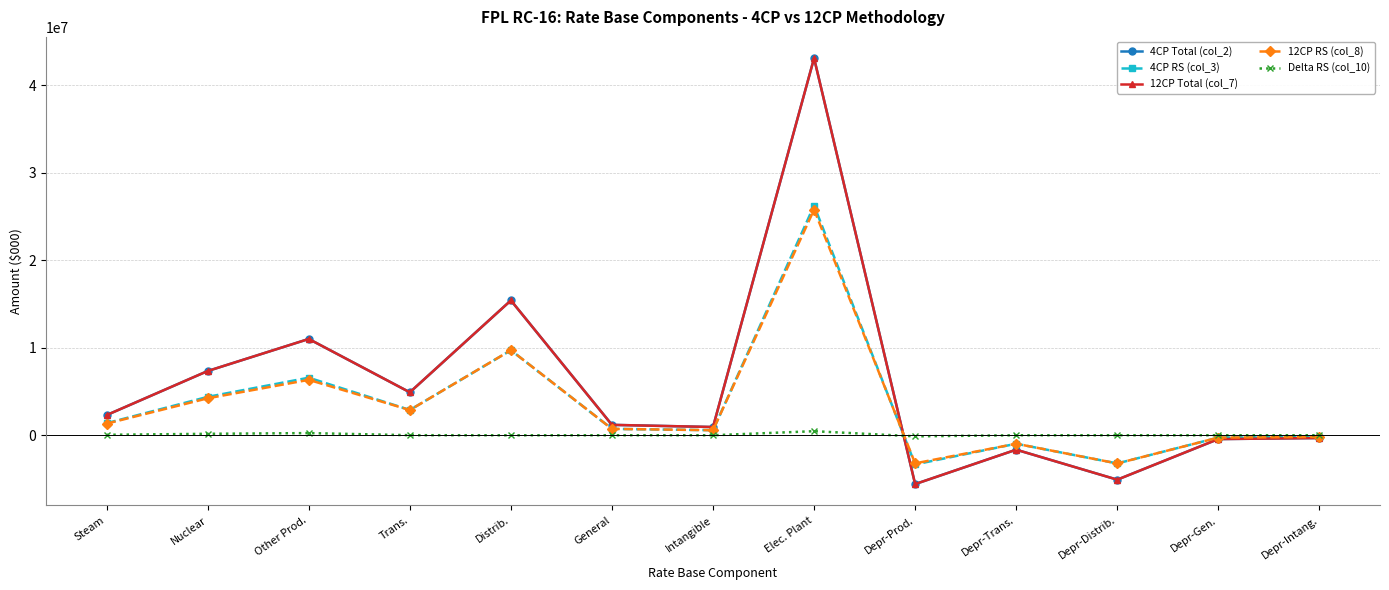

Is this an area chart (filled region under the line)?

No